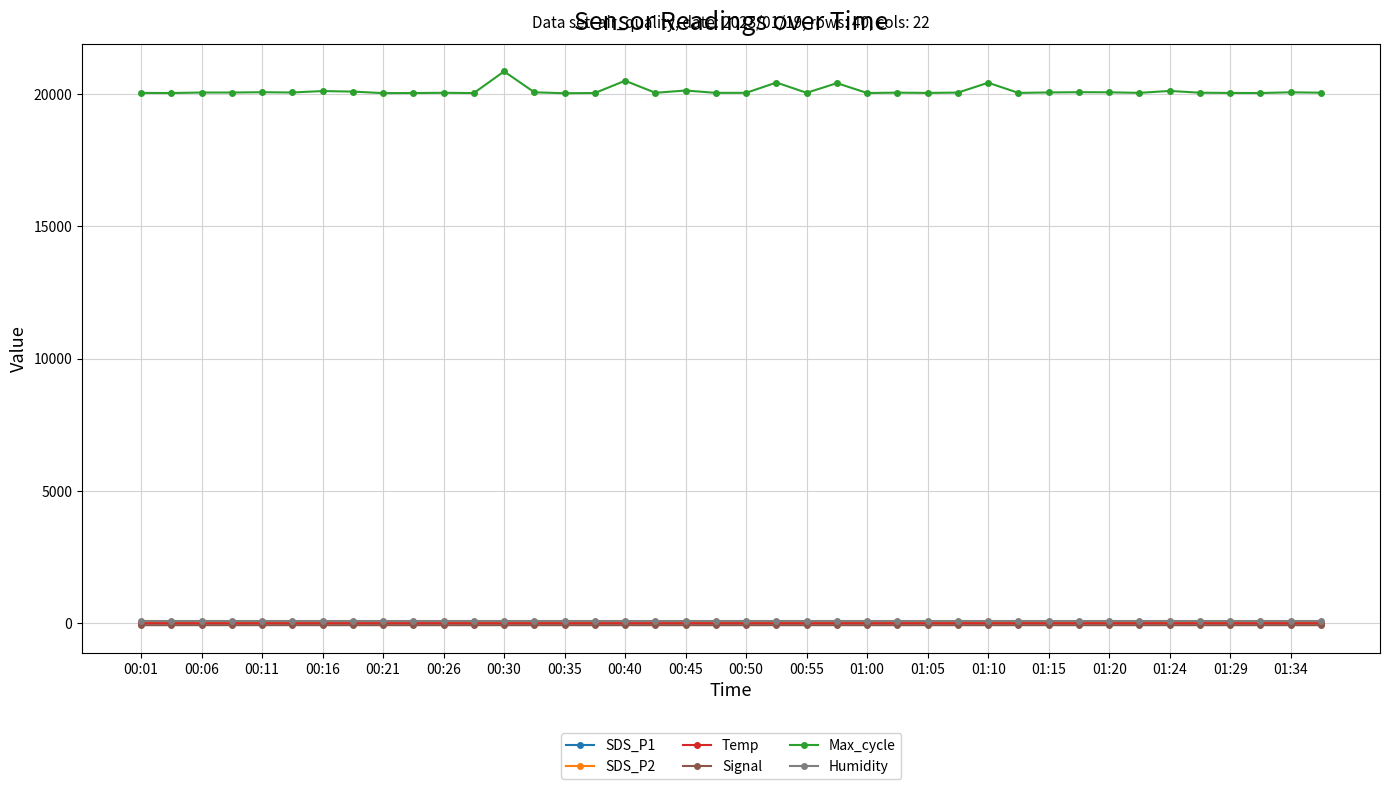

True or false: Humidity and SDS_P2 cross at least once.

False